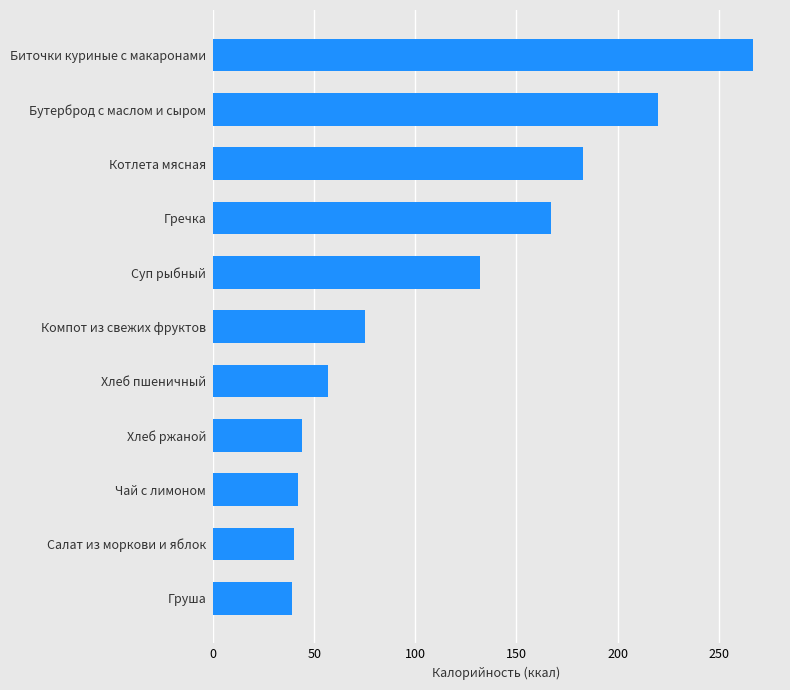

What is the difference between the second highest and minimum values?

181.0